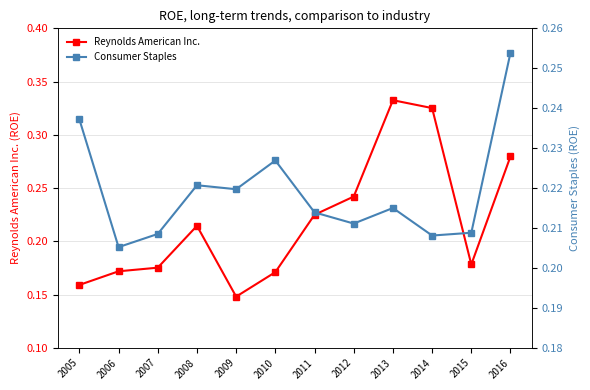

How many interior local valleys does the Reynolds American Inc. series have?

2